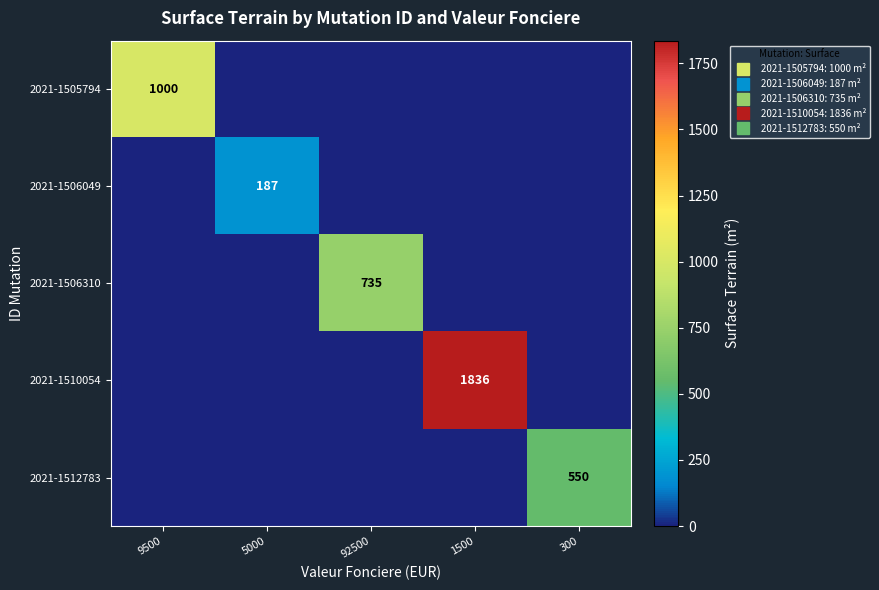

The 2021-1512783 series shows -355 at 92500. True or false?

False